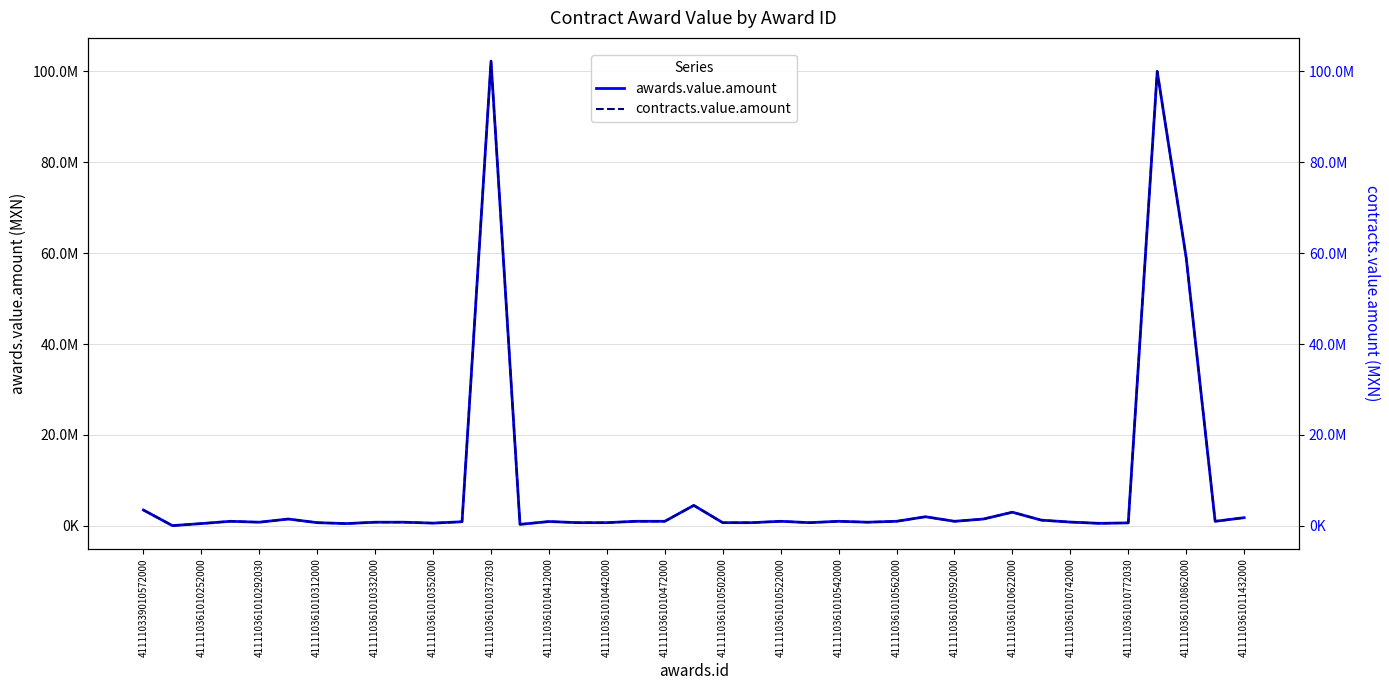

What is the approximate value of awards.value.amount at 25?

800000.0